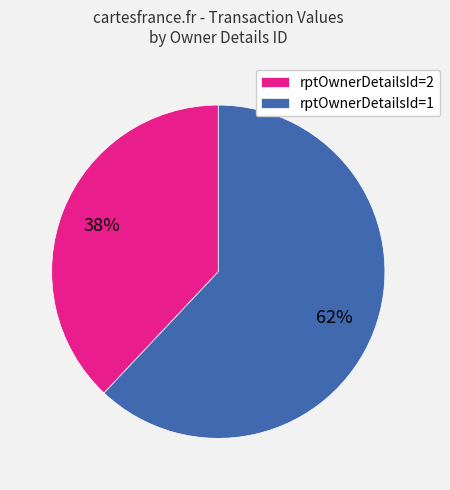

Which category accounts for the majority?

rptOwnerDetailsId=1